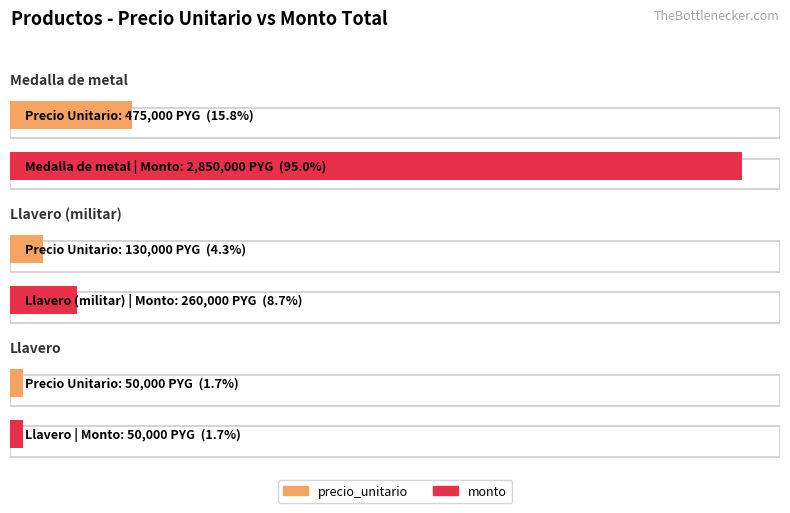

Which series has the largest total across all categories?

monto